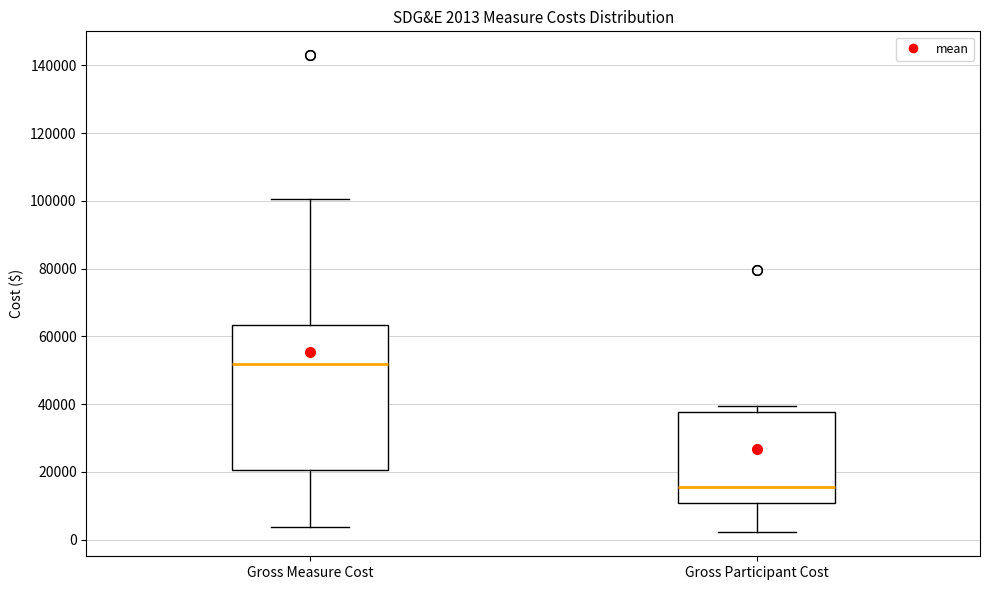

Which box is the tallest, from its lower edge to its upper edge?

Gross Measure Cost